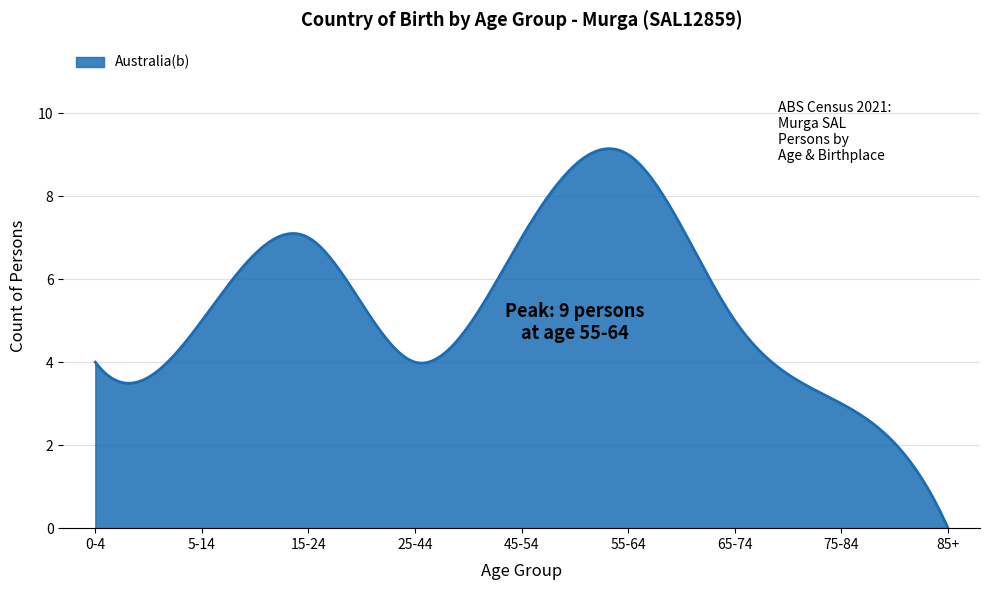

What is the difference between the maximum and minimum values?

9.1